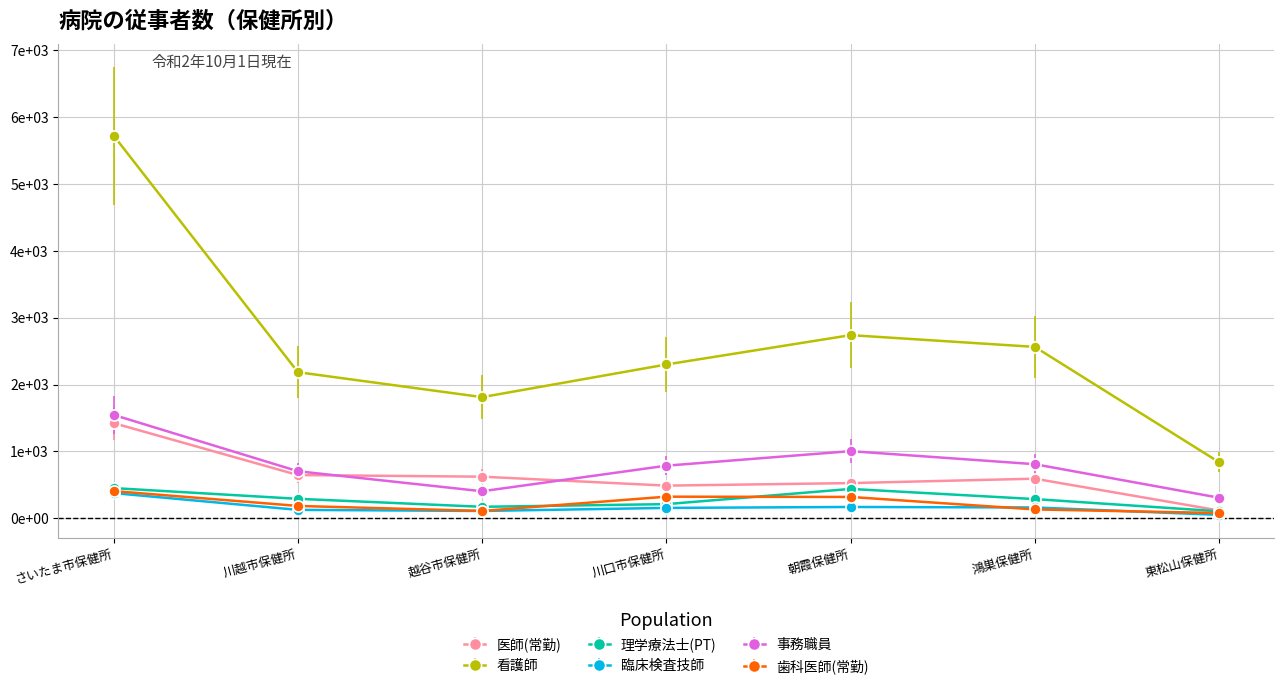

At which category does 医師(常勤) reach its first local peak?

鴻巣保健所